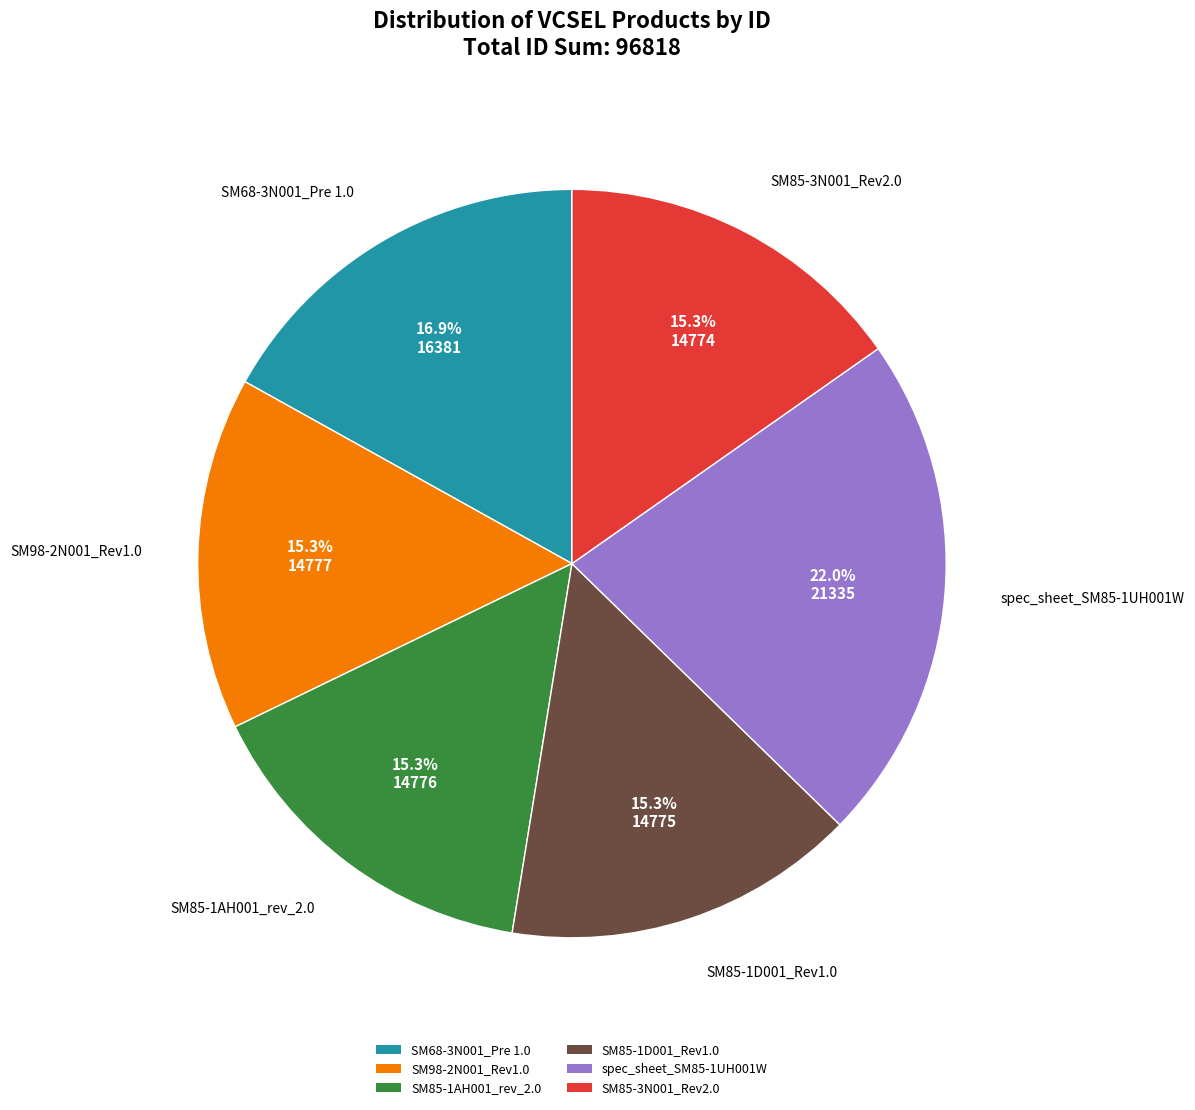

Does SM68-3N001_Pre 1.0 represent more than half of the total?

No